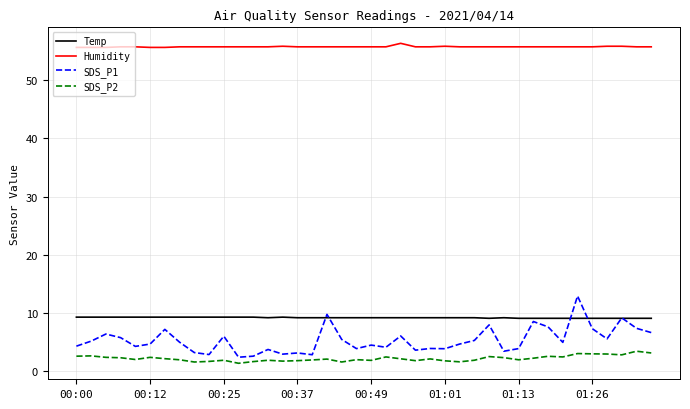

What is the average value of the Humidity series?

55.7